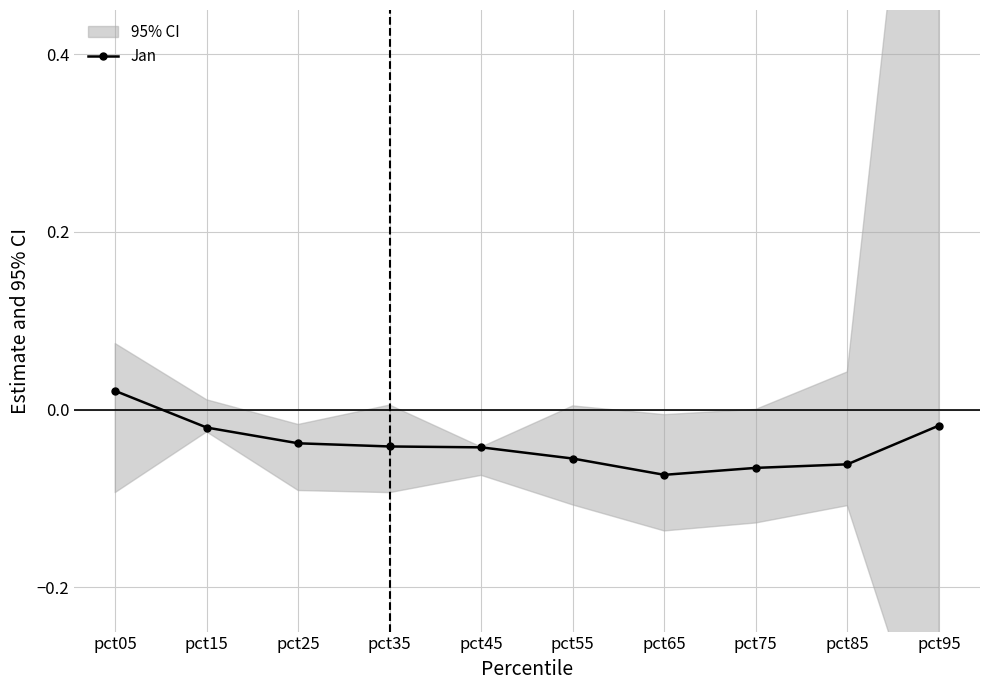

The value at pct35 is -0.1. True or false?

False